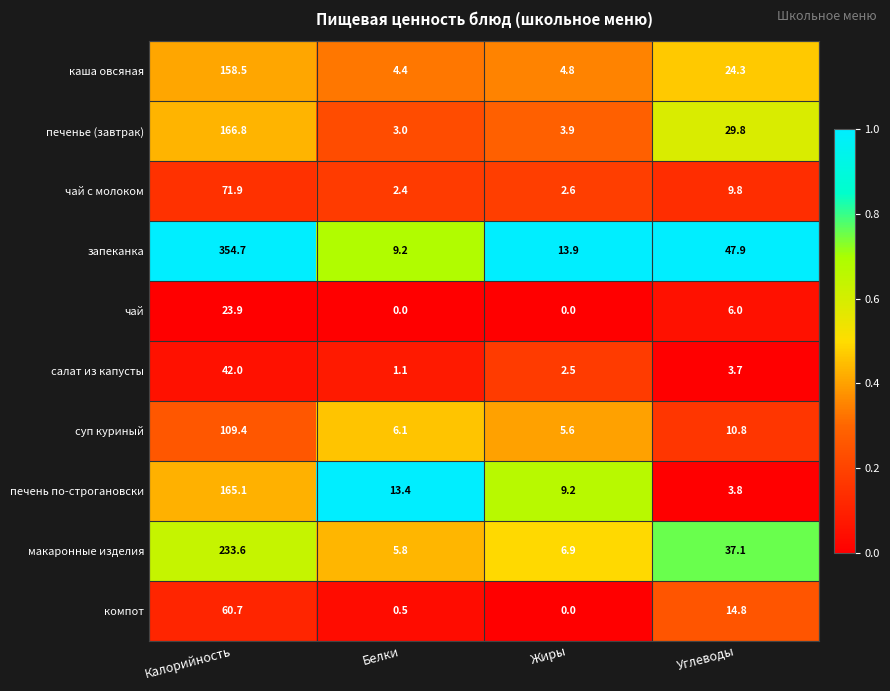

The value of салат из капусты at Белки is 0.3. True or false?

False